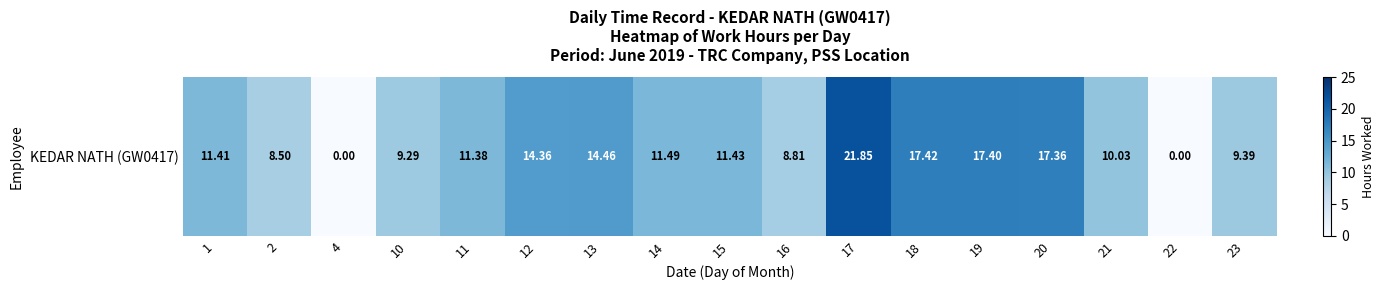

The chart shows a value of 0.0 at 4. True or false?

True